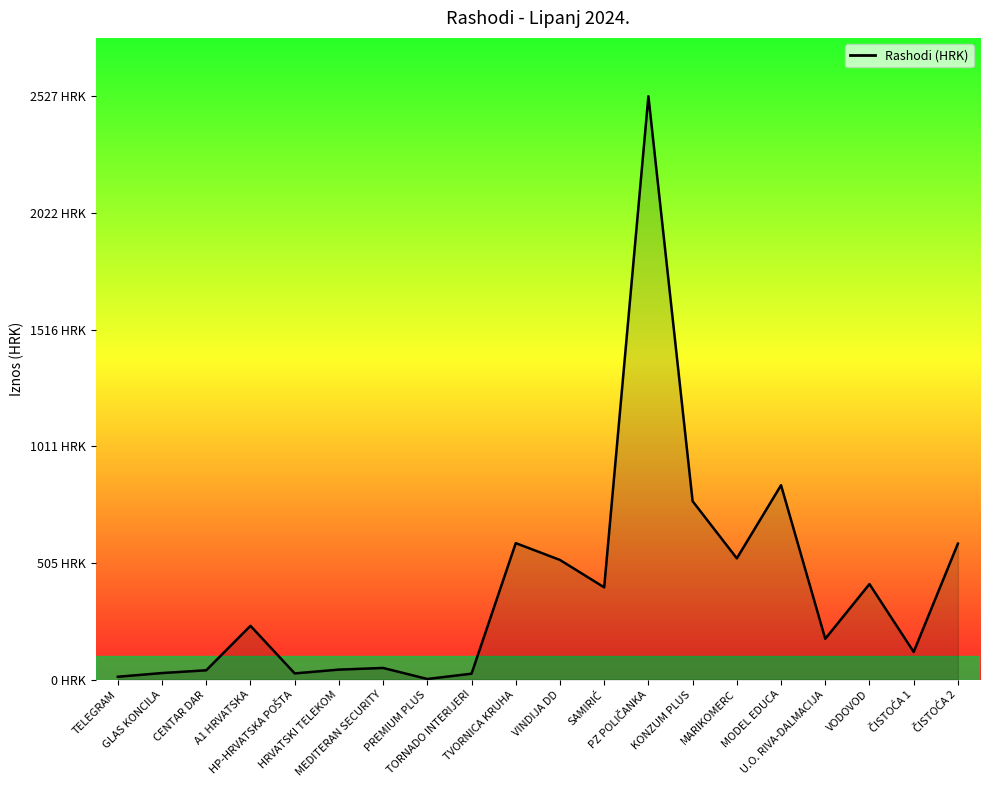

Does the chart display data point markers on the line(s)?

No